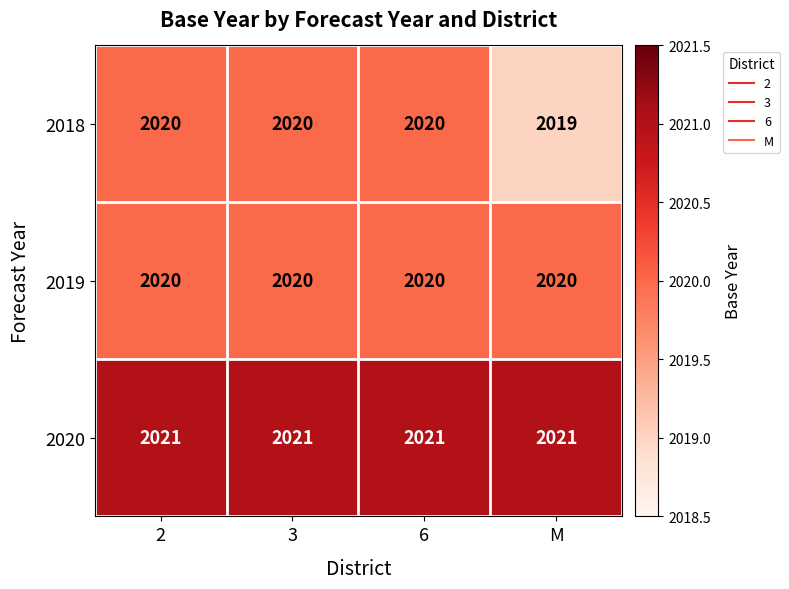

Read the 2020 value at M.

2021